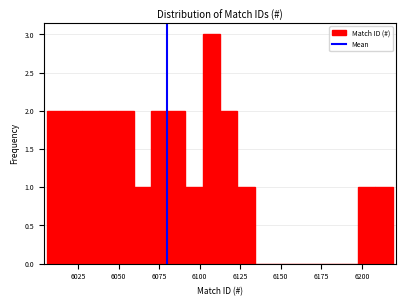

Around what value on the x-axis is the tallest bar? Give the approximate position of its centre, as read against the axis.

6105